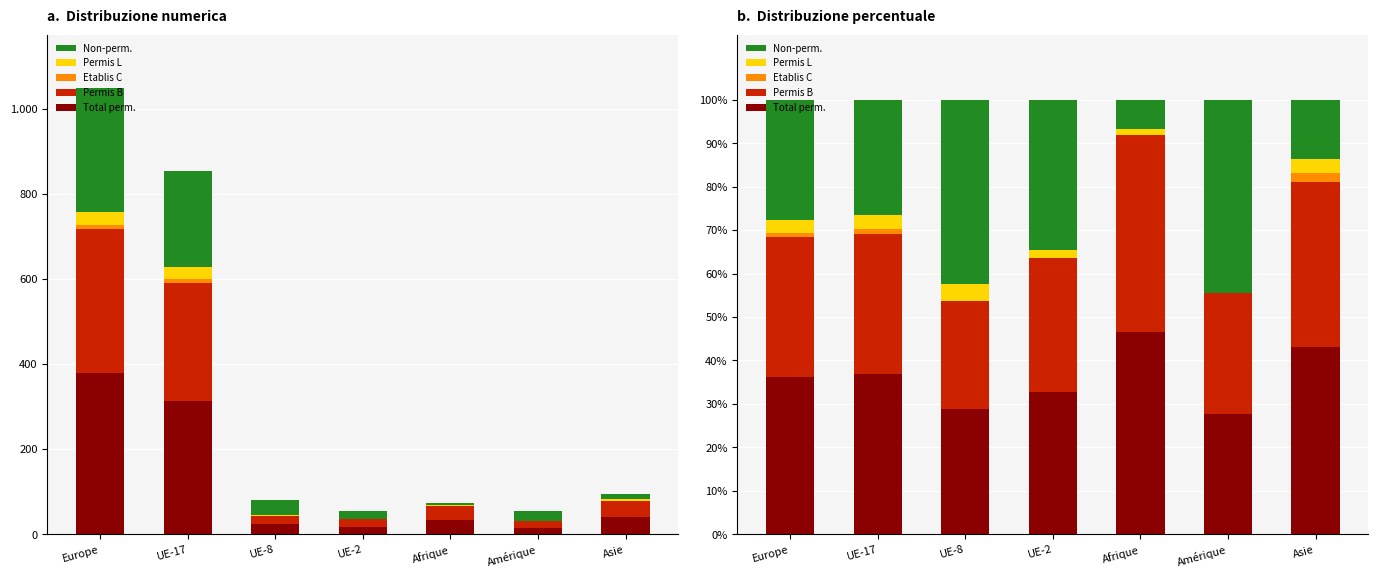

What is the value of the Permis L bar at the 3rd from the left?

3.8